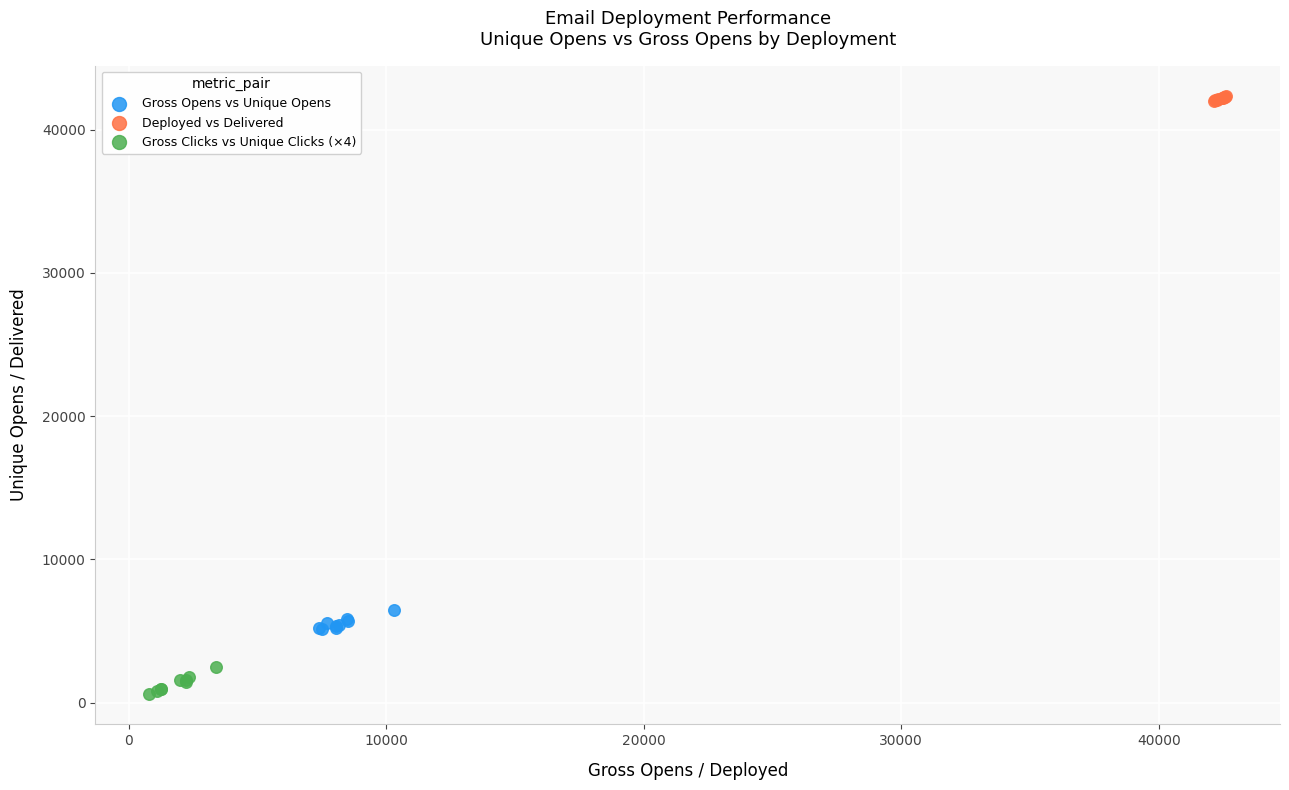

What are all the series names shown in the legend?

Gross Opens vs Unique Opens, Deployed vs Delivered, Gross Clicks vs Unique Clicks (×4)